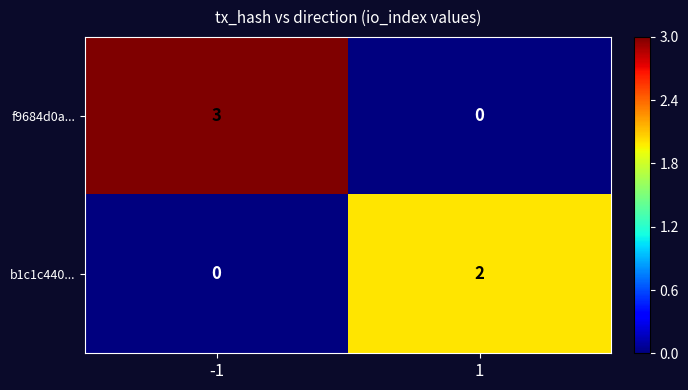

Is it true that f9684d0a... equals -2 at 1?

False